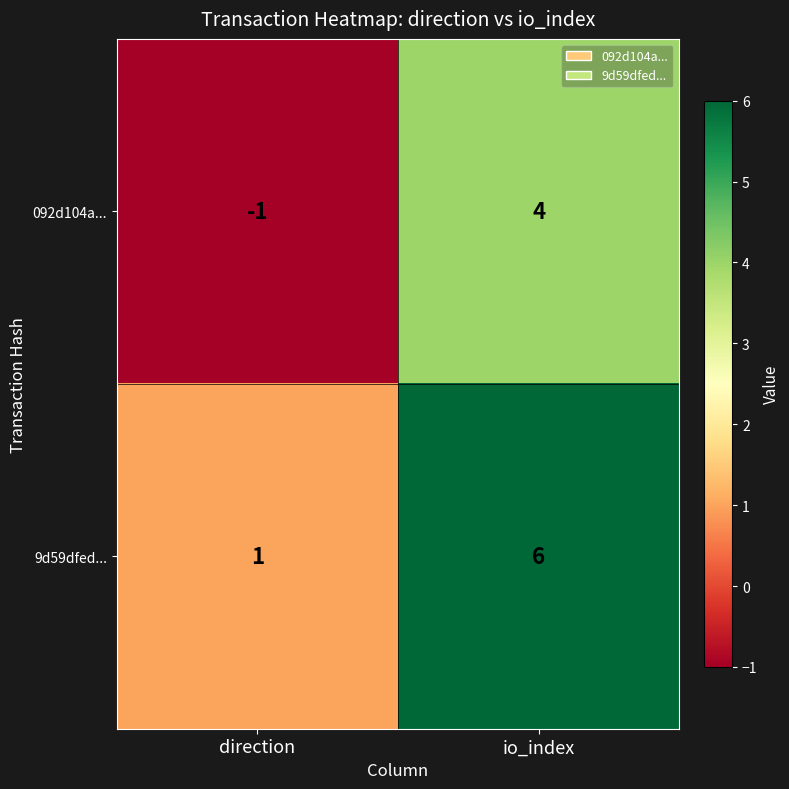

Is it true that 092d104a... equals 5 at io_index?

False